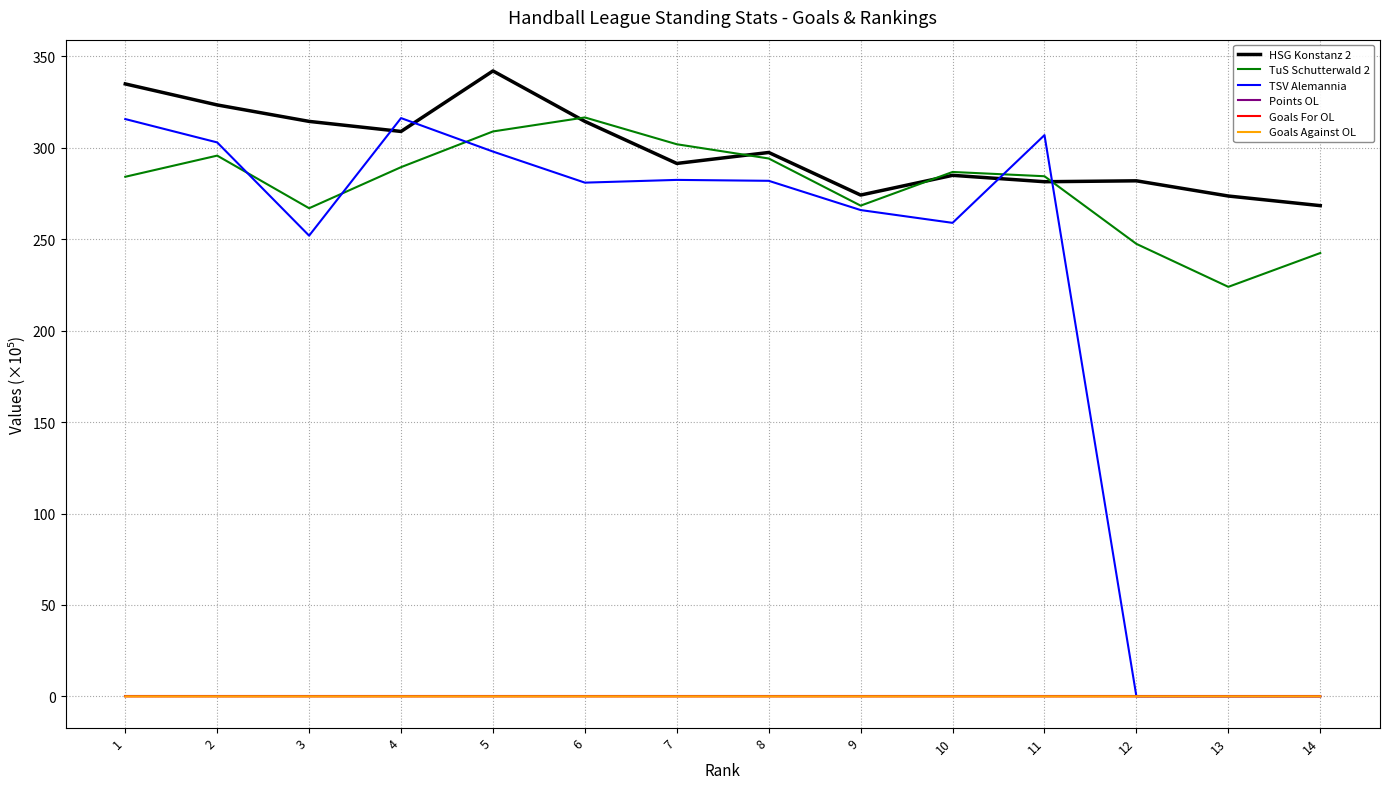

Does the chart have visible grid lines?

Yes